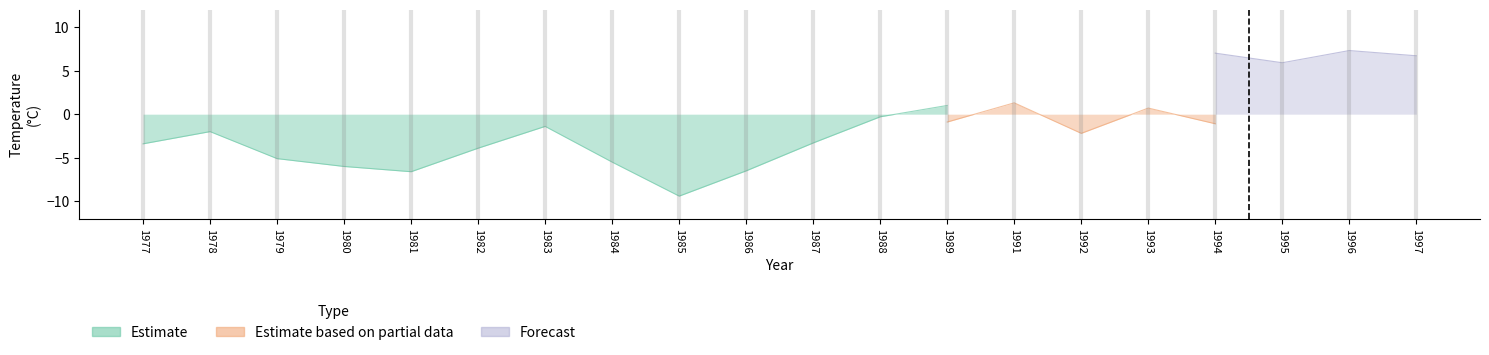

True or false: Estimate and Forecast intersect in this chart.

False